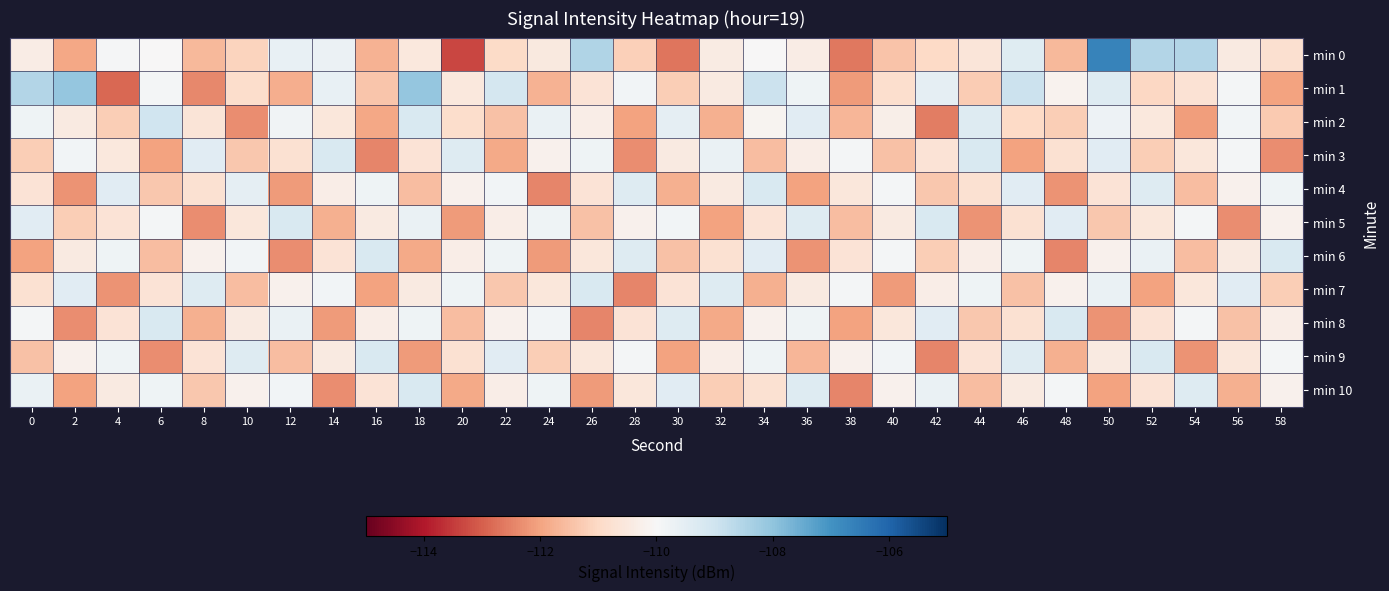

At how many categories does at least one series exceed -107?

1